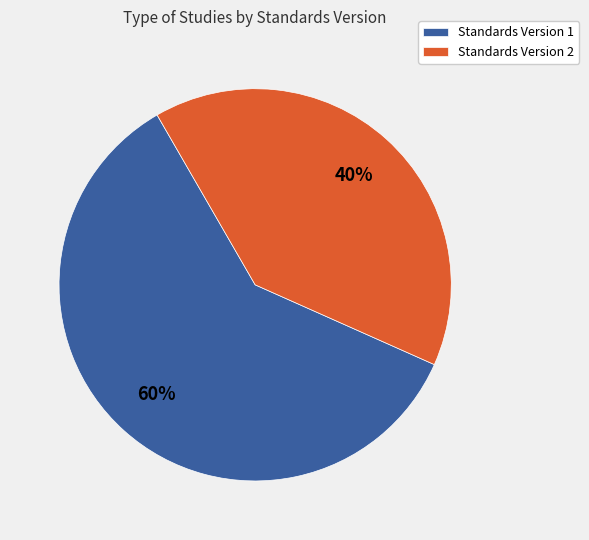

True or false: Standards Version 2 accounts for 40% of the total.

True